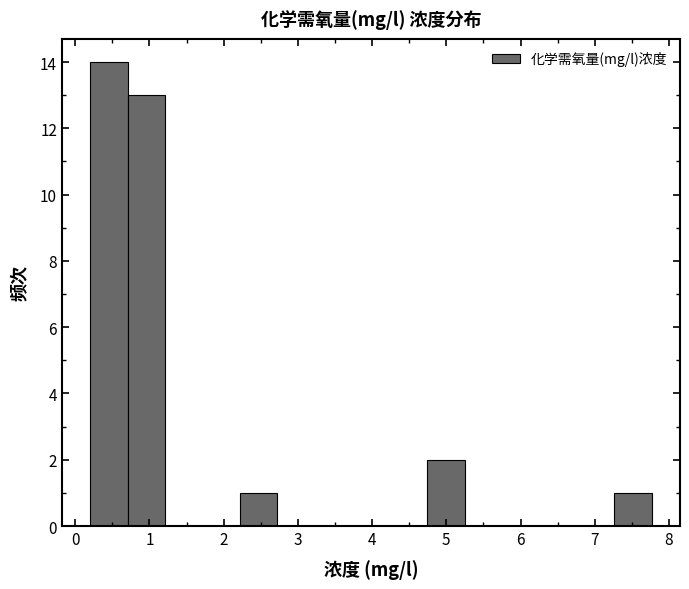

Reading left to right, transcribe this chart: for each bar, give the range it covers on the x-axis and its height. Neither the bar edges nor the heights are printed on the chart, so give them approximately, as read against the axes.

0.2 to 0.7: 14
0.7 to 1.2: 13
1.2 to 1.7: 0
1.7 to 2.2: 0
2.2 to 2.7: 1
2.7 to 3.2: 0
3.2 to 3.7: 0
3.7 to 4.2: 0
4.2 to 4.7: 0
4.7 to 5.2: 2
5.2 to 5.8: 0
5.8 to 6.3: 0
6.3 to 6.8: 0
6.8 to 7.3: 0
7.3 to 7.8: 1